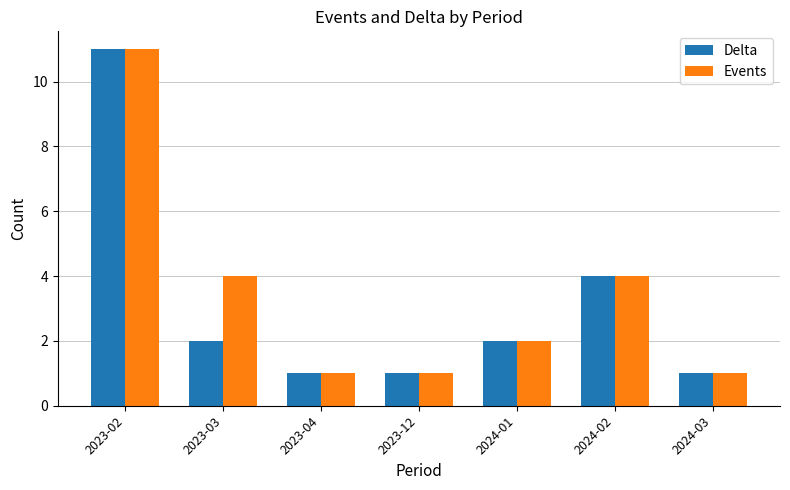

What is the maximum value shown in the chart?

11